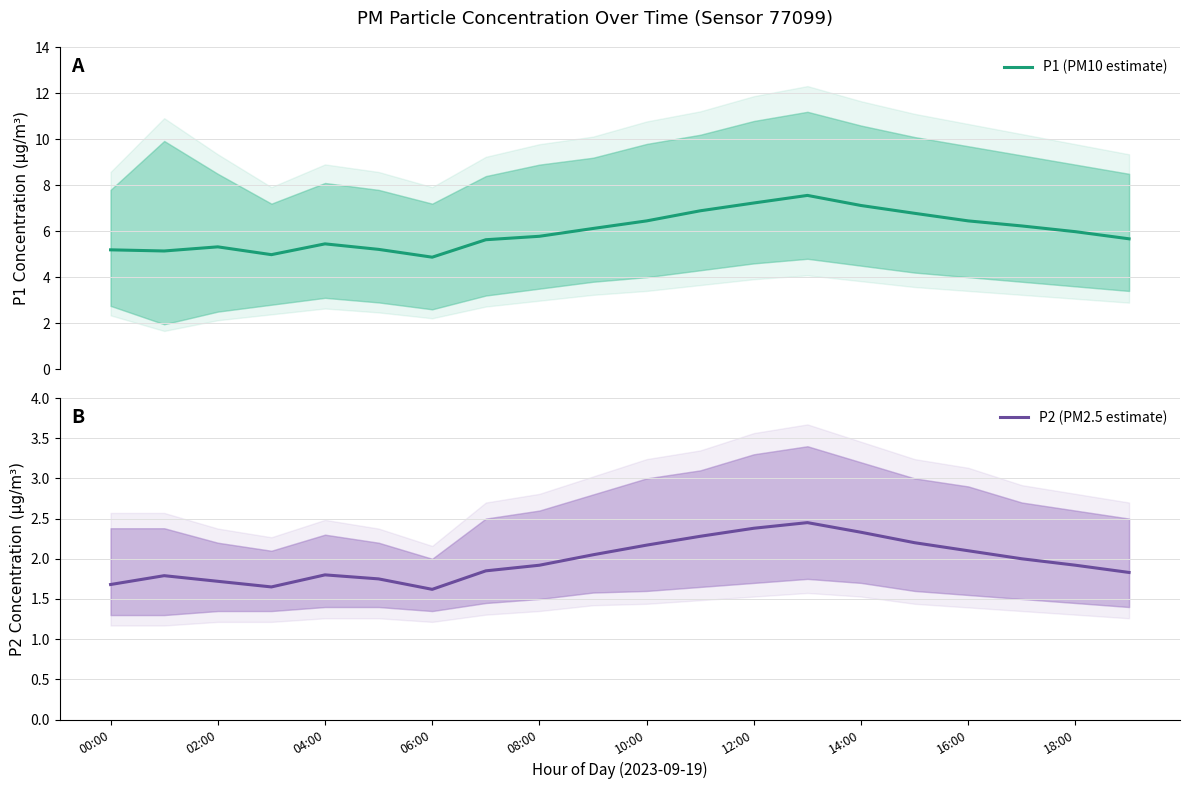

True or false: P1 (PM10 estimate) and P2 (PM2.5 estimate) intersect in this chart.

False